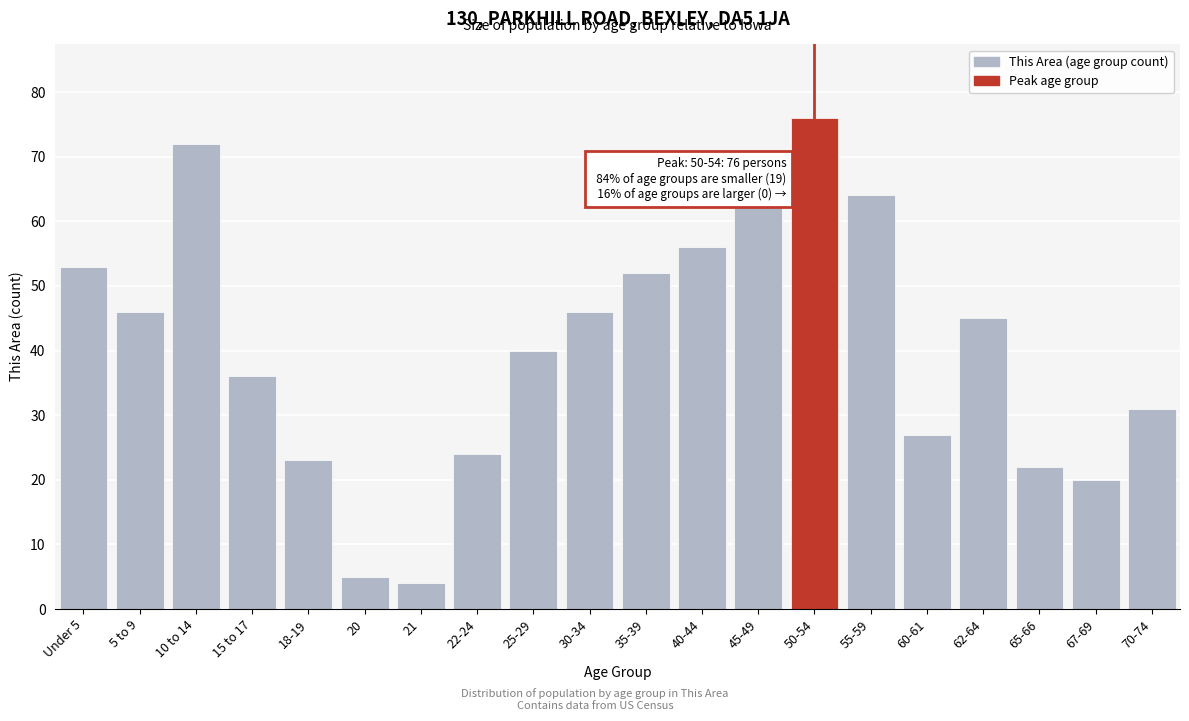

Reading left to right, transcribe all the data shown in this chart.

Under 5=53	5 to 9=46	10 to 14=72	15 to 17=36	18-19=23	20=5	21=4	22-24=24	25-29=40	30-34=46	35-39=52	40-44=56	45-49=63	50-54=76	55-59=64	60-61=27	62-64=45	65-66=22	67-69=20	70-74=31